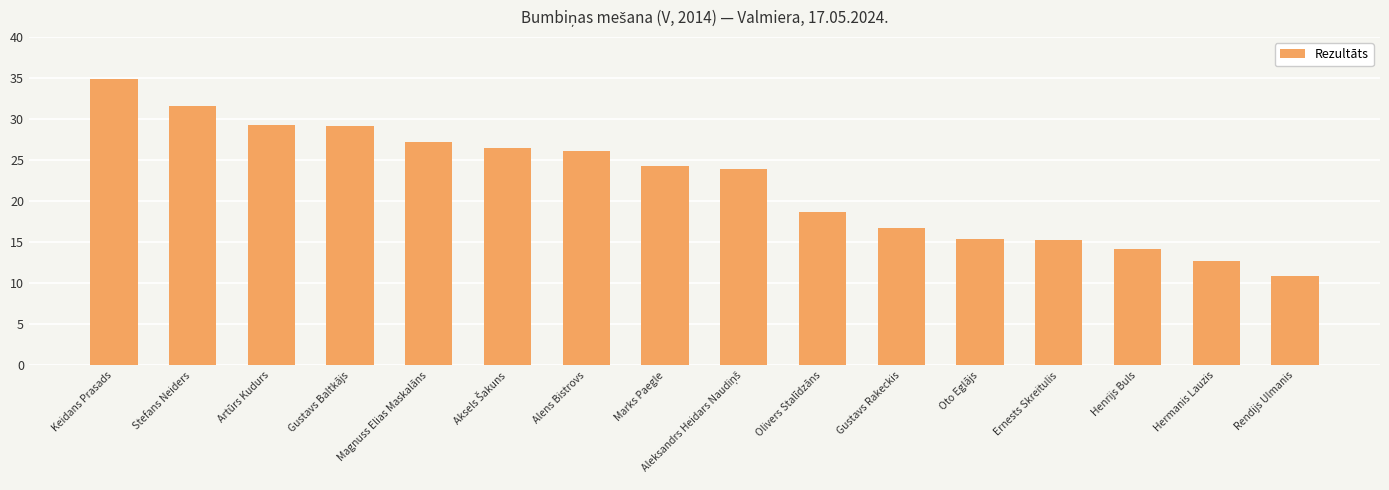

Read the value at Marks Paegle.

24.3